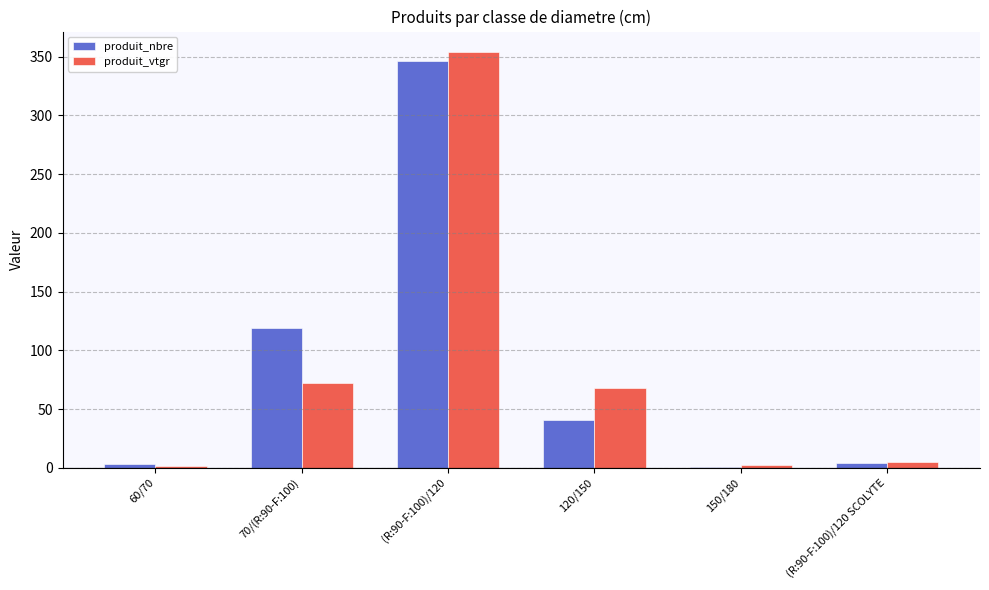

Where is produit_vtgr nearest to the value 177?

70/(R:90-F:100)